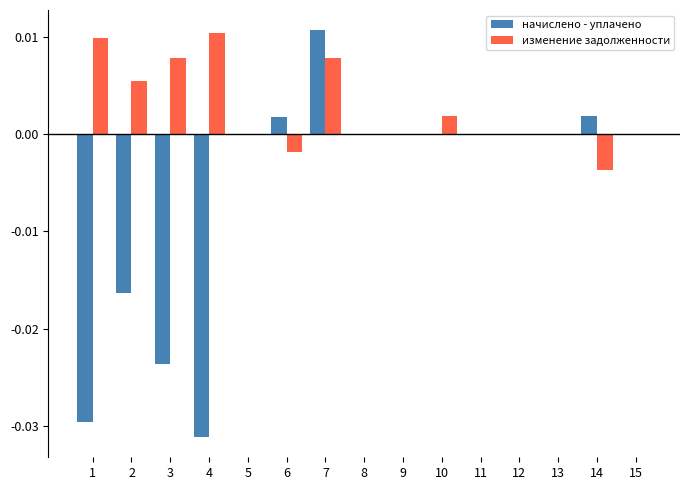

Which series has the largest total across all categories?

изменение задолженности